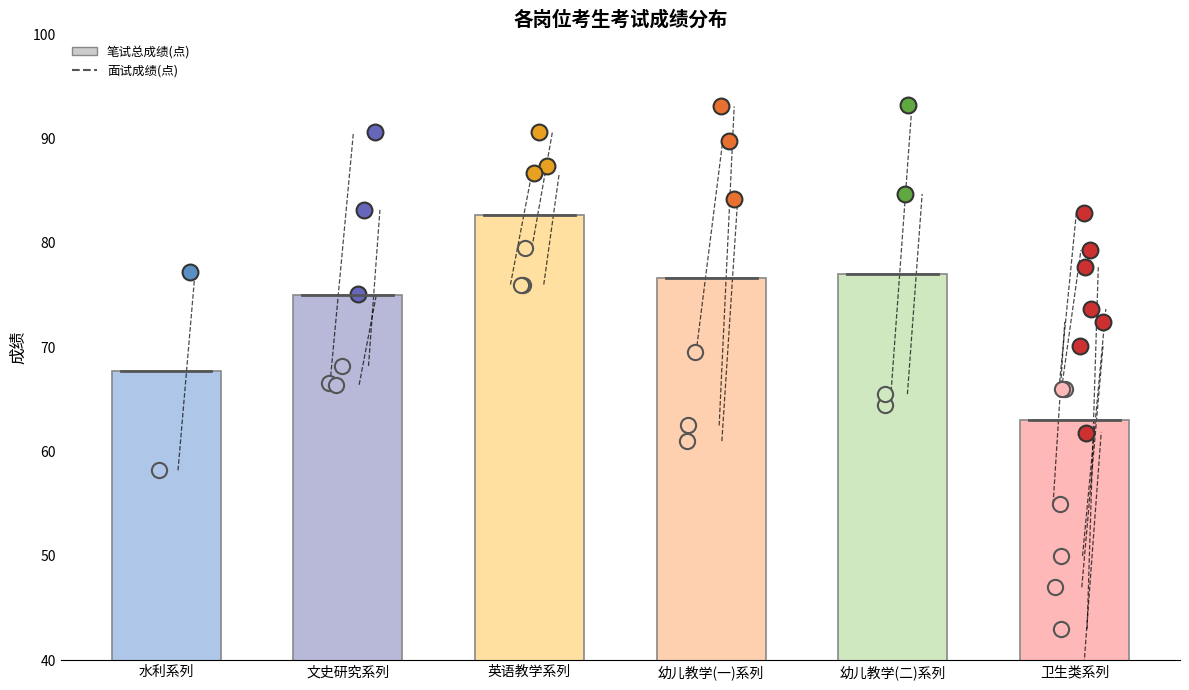

Which series contains the lowest Y value?

笔试总成绩